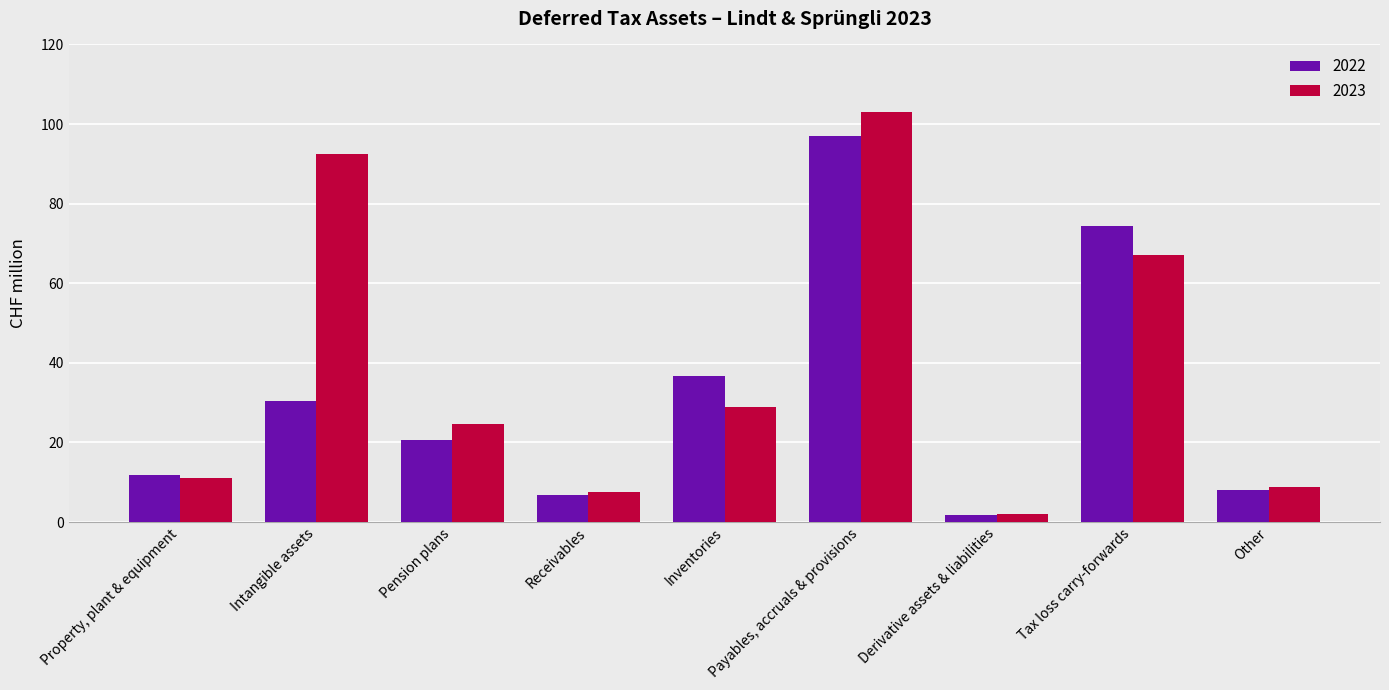

Reading left to right, transcribe all the data shown in this chart.

2022: 11.9	30.4	20.7	6.8	36.8	96.9	1.7	74.3	8.0
2023: 11.0	92.5	24.6	7.5	28.9	103.1	1.9	67.2	8.7